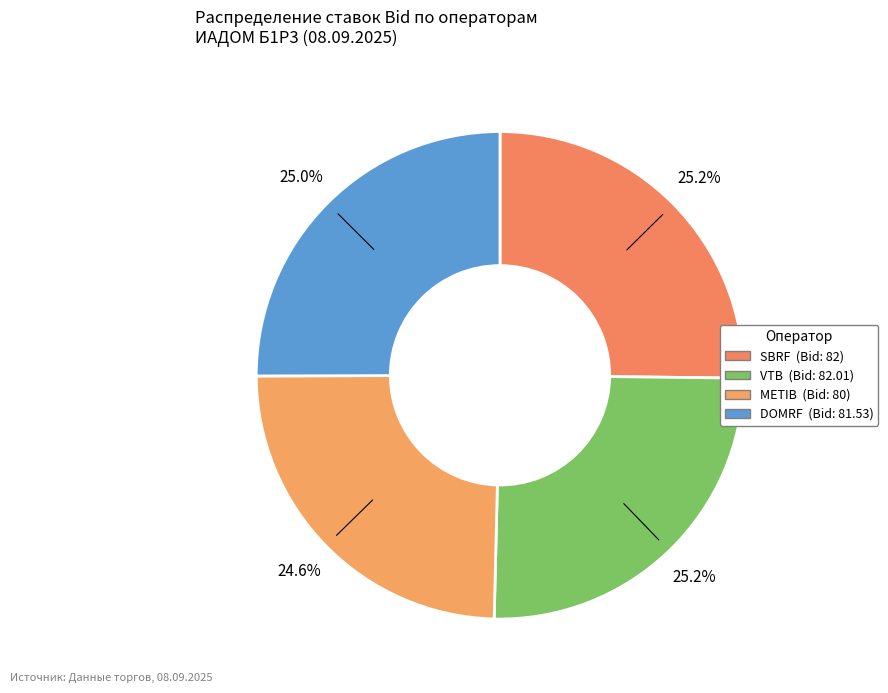

What percentage is NOT represented by VTB?

74.8%